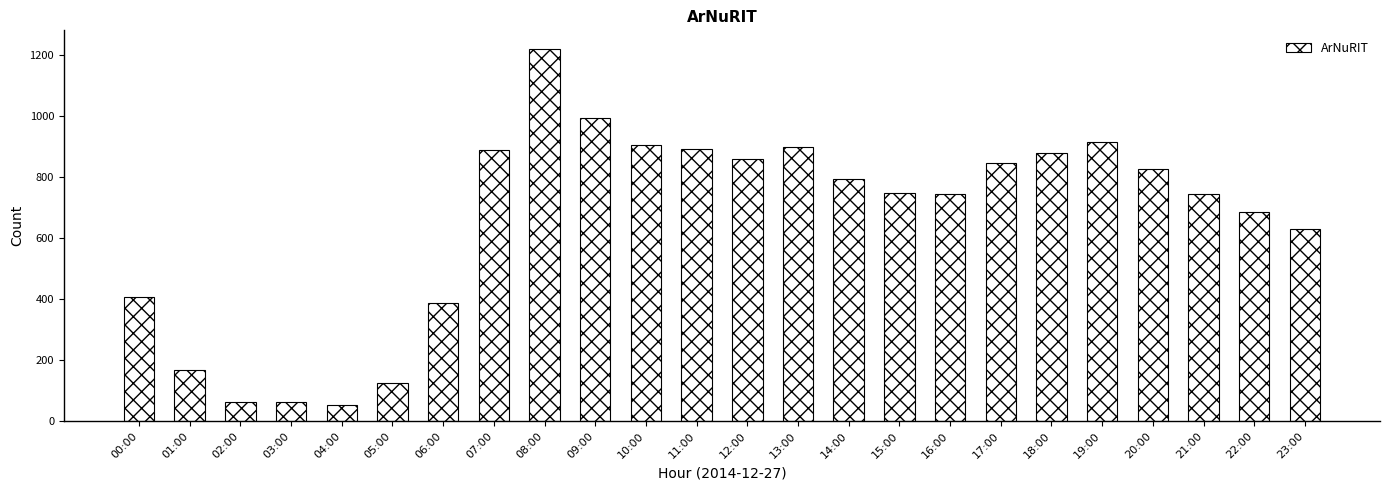

Where does the data first go above 793?

07:00